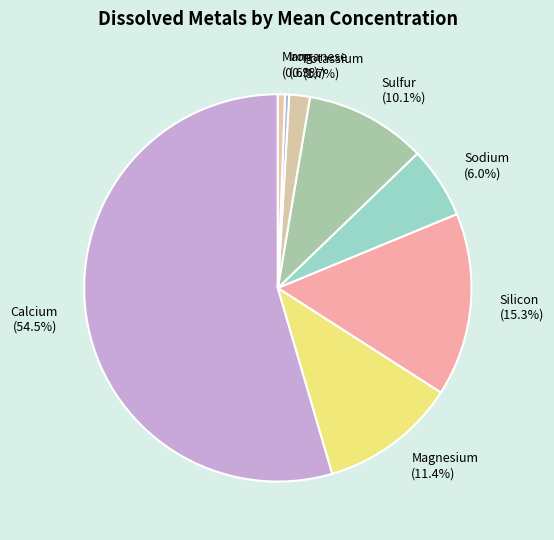

Which has a higher value, Silicon or Sodium?

Silicon